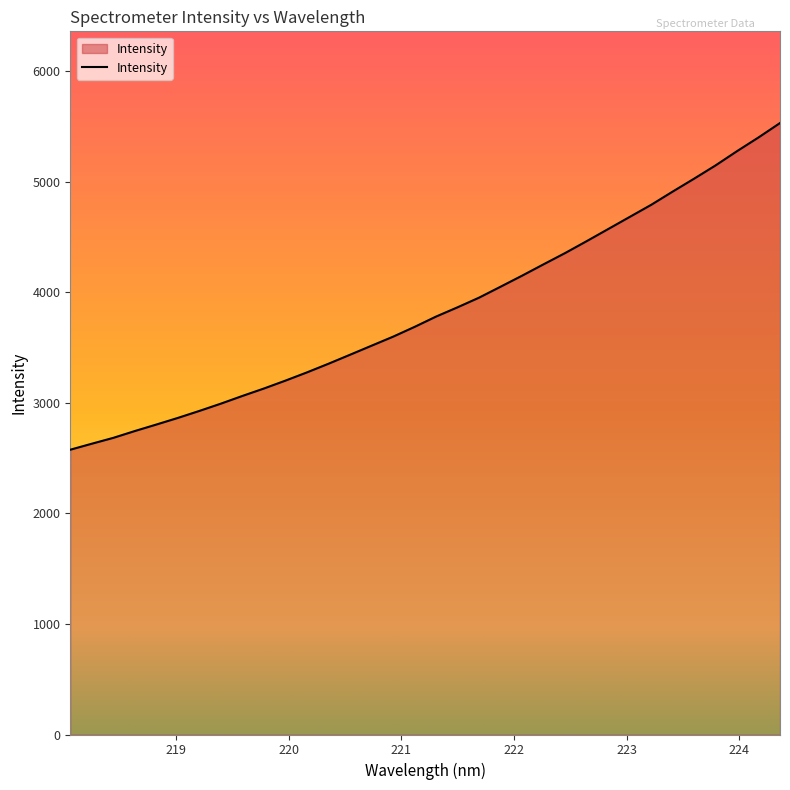

How many lines are shown in the chart?

1